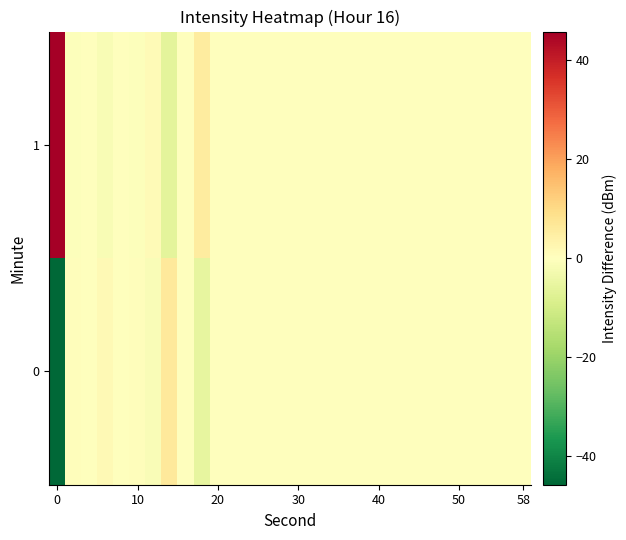

Which series has the largest range (max minus min)?

1